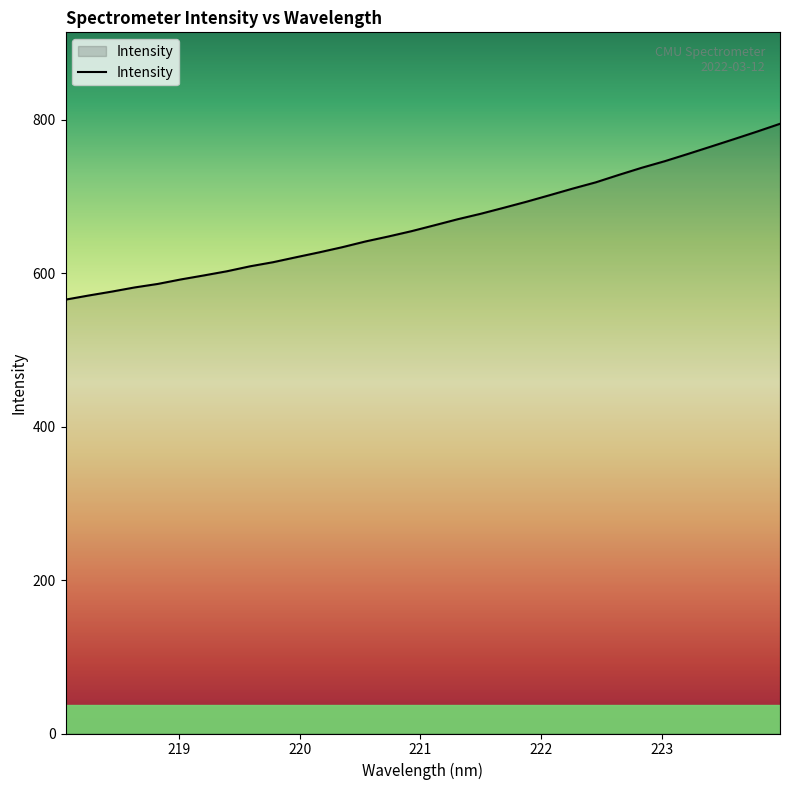

What is the minimum value shown in the chart?

565.4